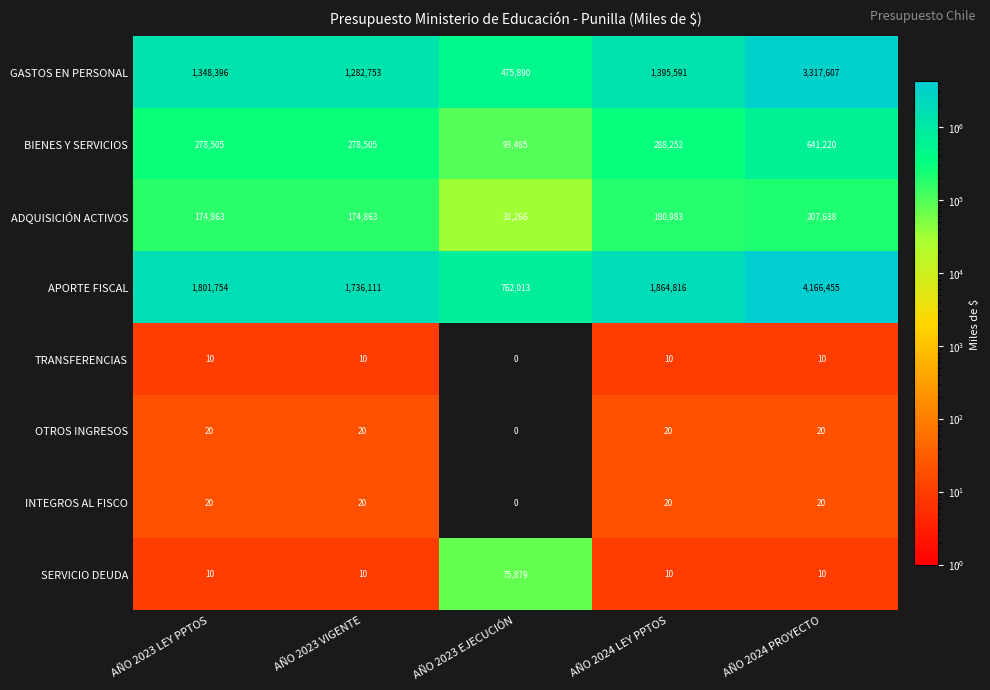

What is the total value across all series at AÑO 2024 PROYECTO?

8332980